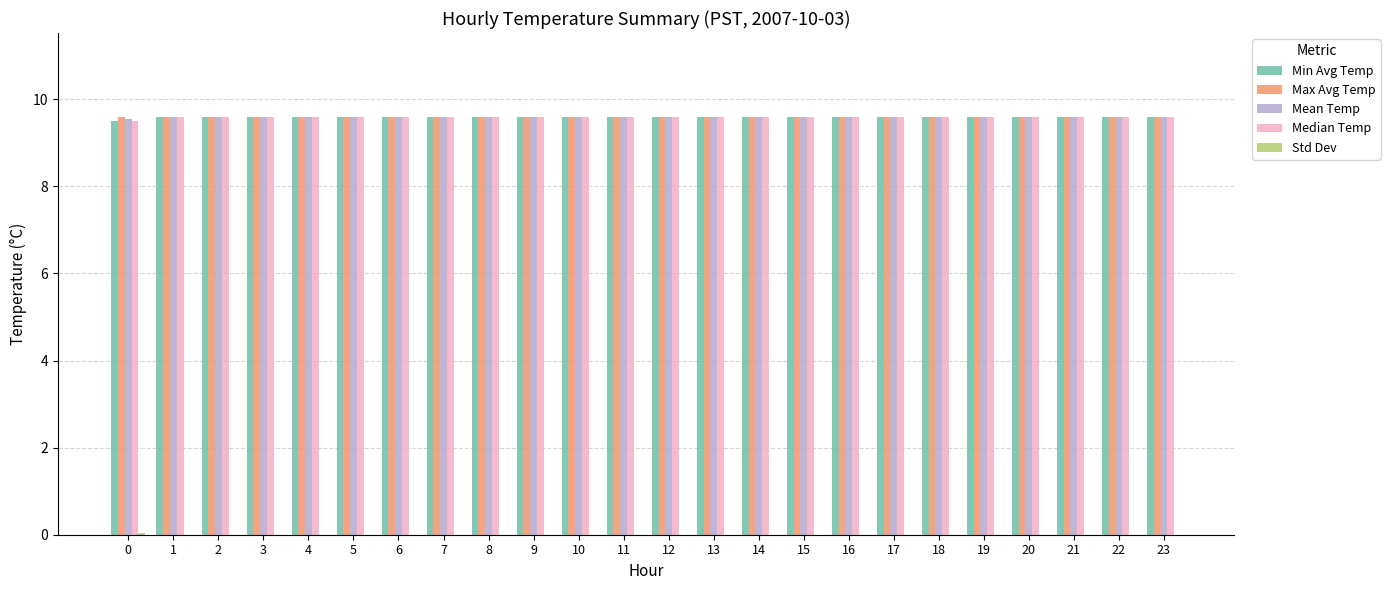

What is the greatest value displayed?

9.6